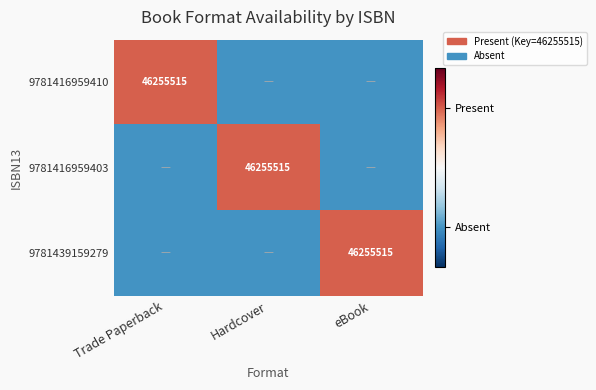

The value of 9781416959403 at Hardcover is 46255515.0. True or false?

True